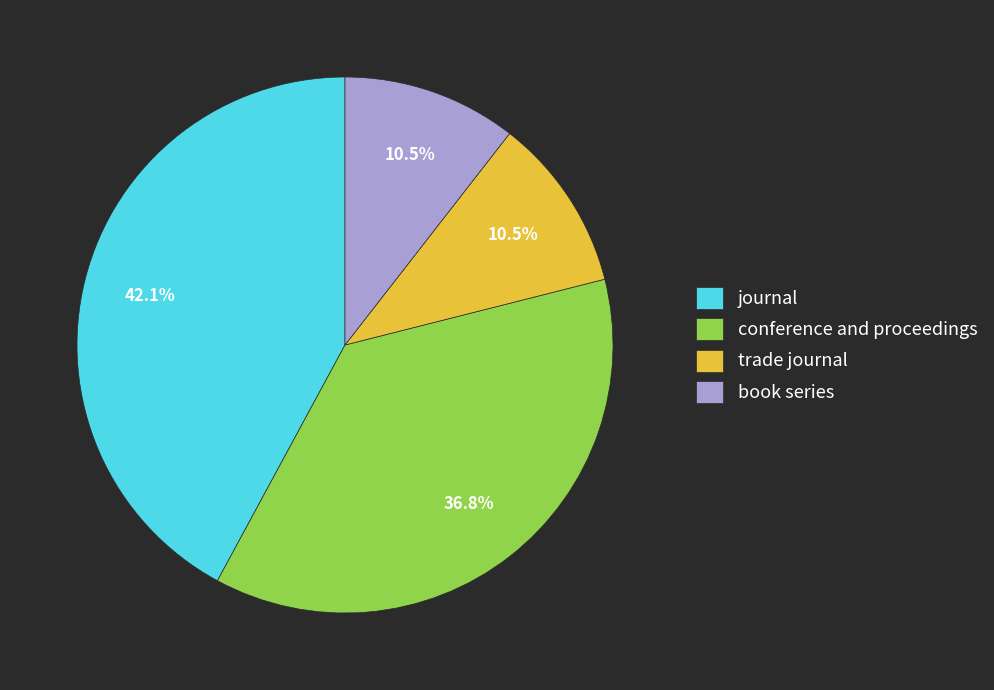

How many segments does this pie chart have?

4